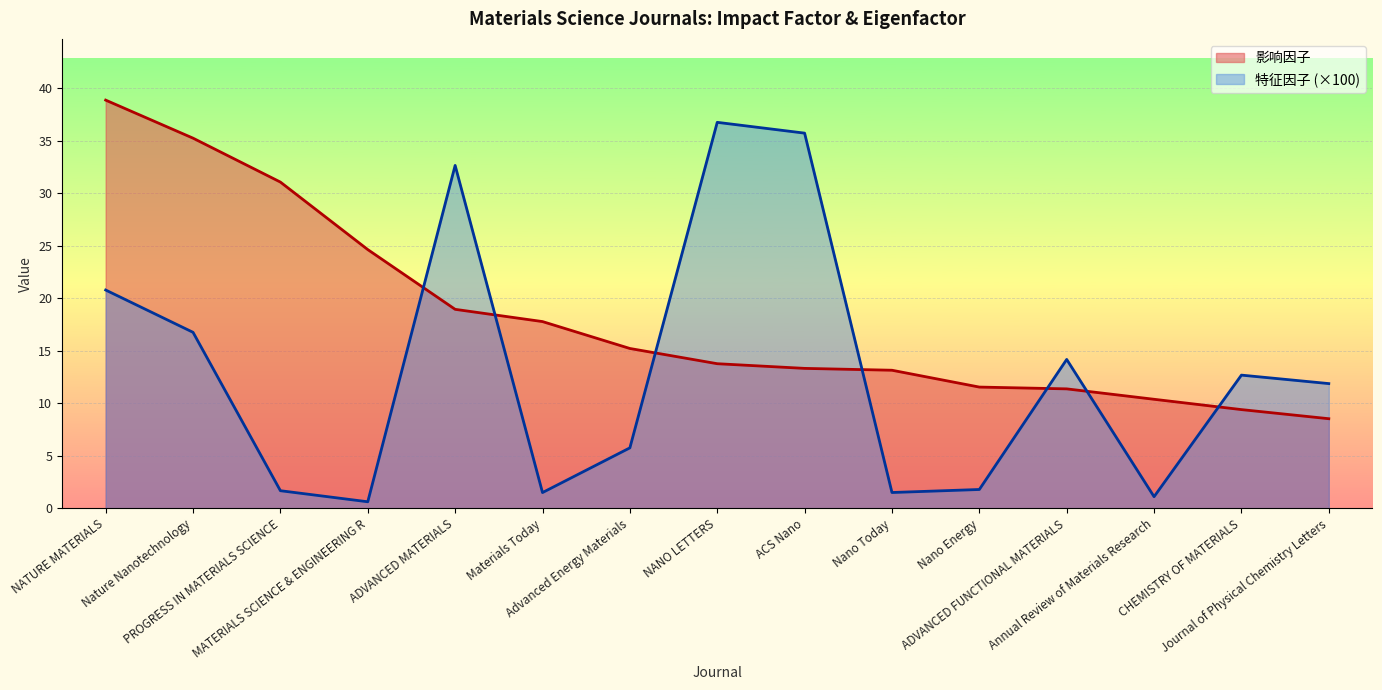

The value of 影响因子 at ADVANCED MATERIALS is 19.0. True or false?

True